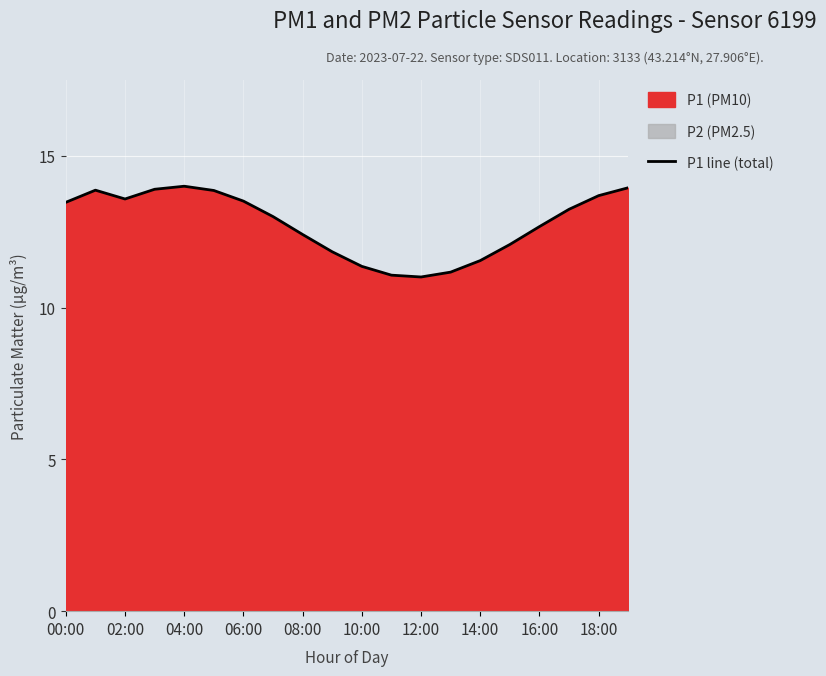

True or false: P1 line (total) has a value of 13.6 at 02:00.

True